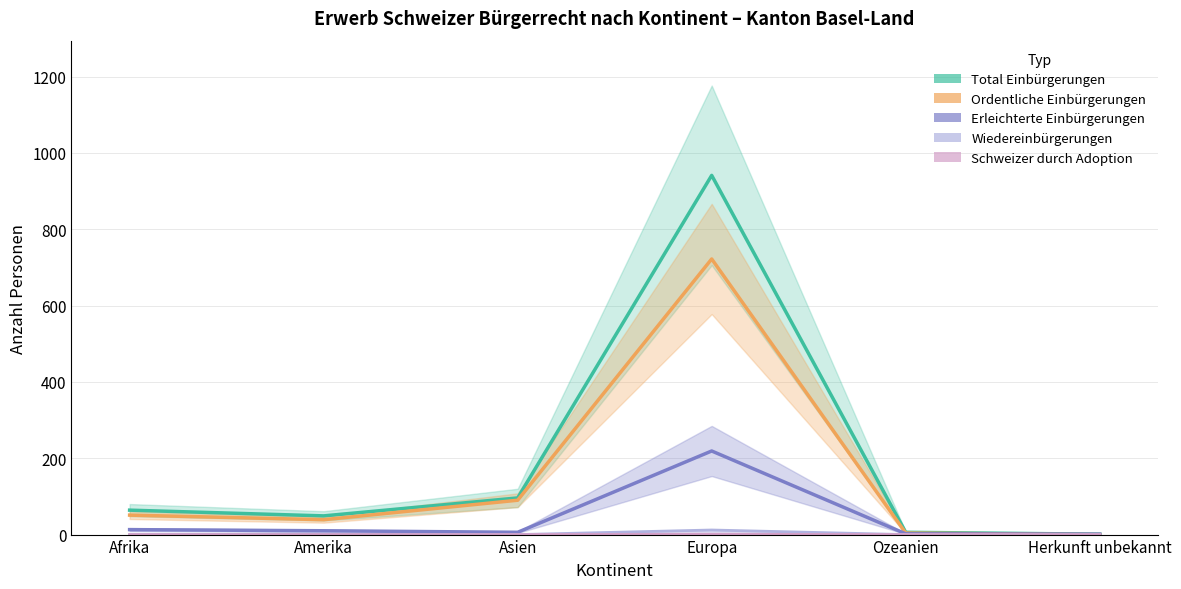

What are all the series names shown in the legend?

Total Einbürgerungen, Ordentliche Einbürgerungen, Erleichterte Einbürgerungen, Wiedereinbürgerungen, Schweizer durch Adoption